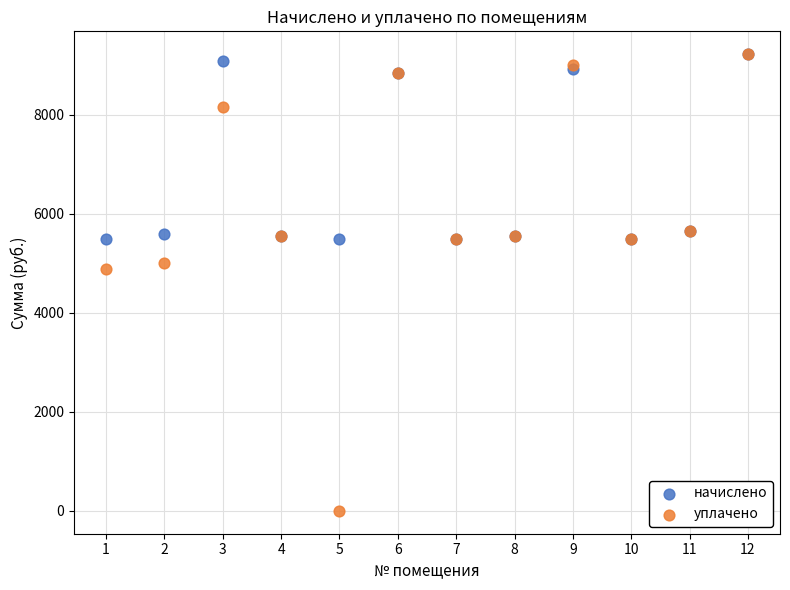

Across all series, what Y value is closest to 4614?

4893.0